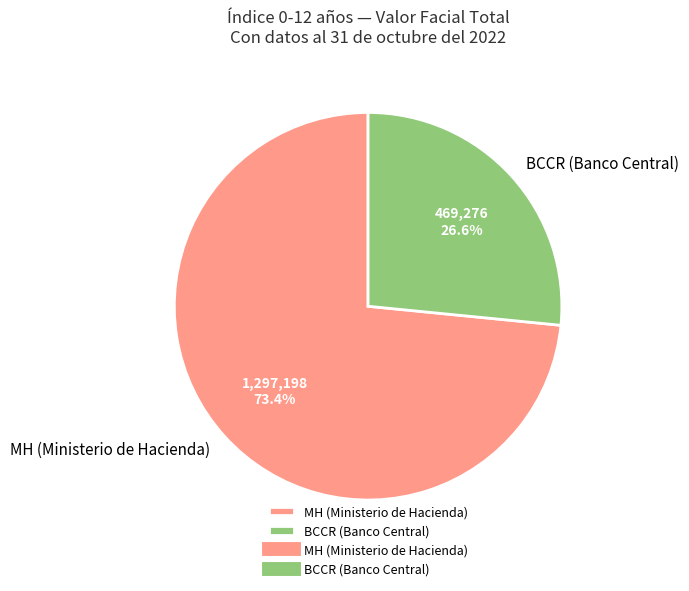

What is the ratio of the value at MH (Ministerio de Hacienda) to the value at BCCR (Banco Central)?

2.8